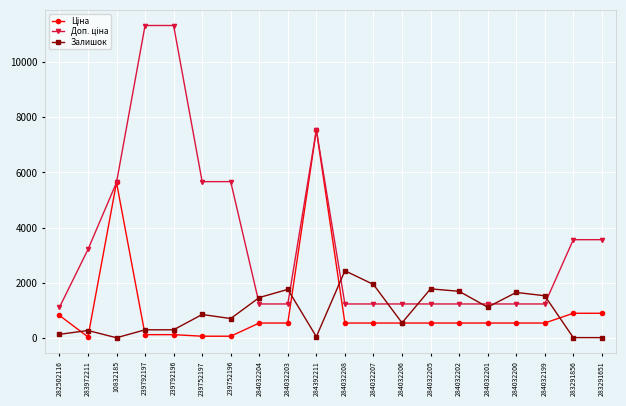

At which label does Залишок reach its peak?

284032208